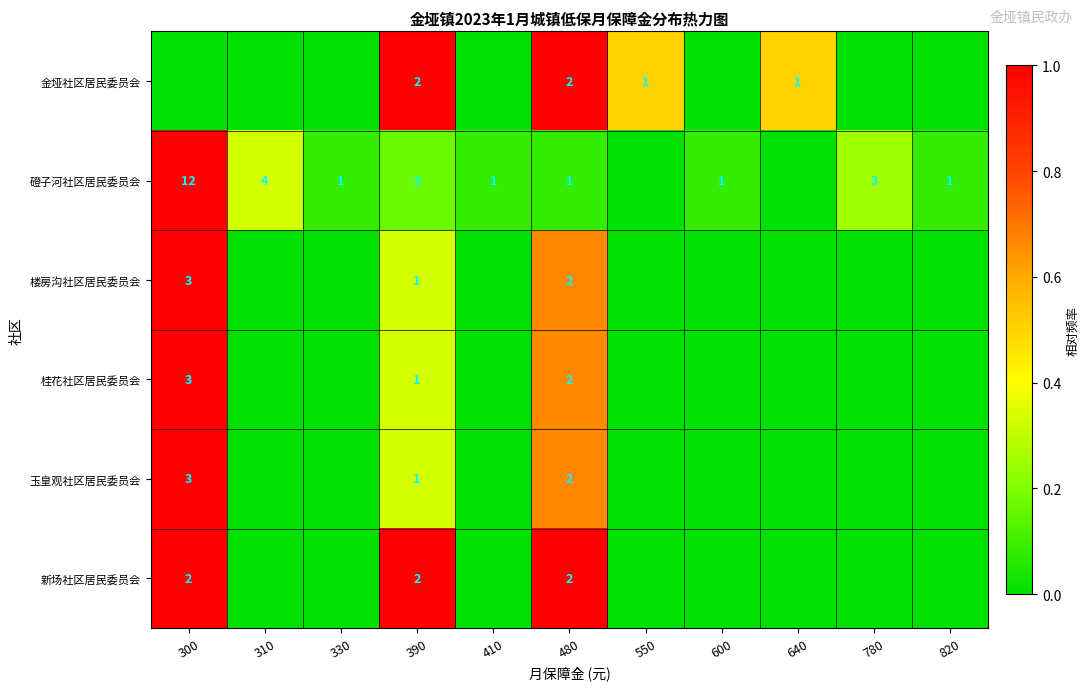

Is it true that 桂花社区居民委员会 equals 3 at 480?

False